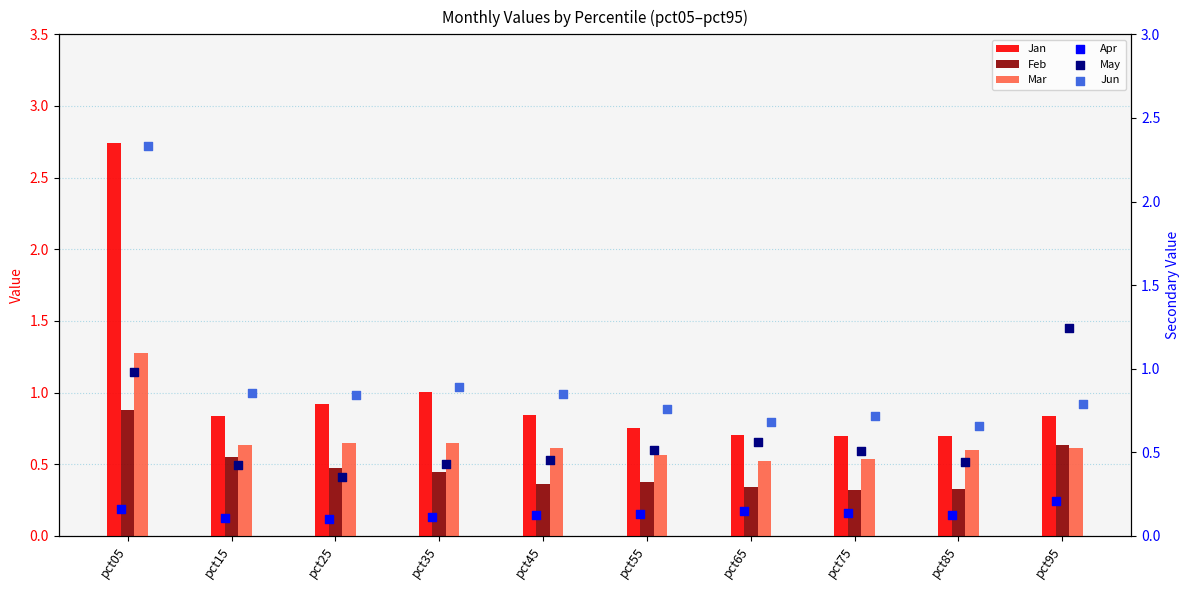

Which series reaches the maximum Y coordinate?

Jan